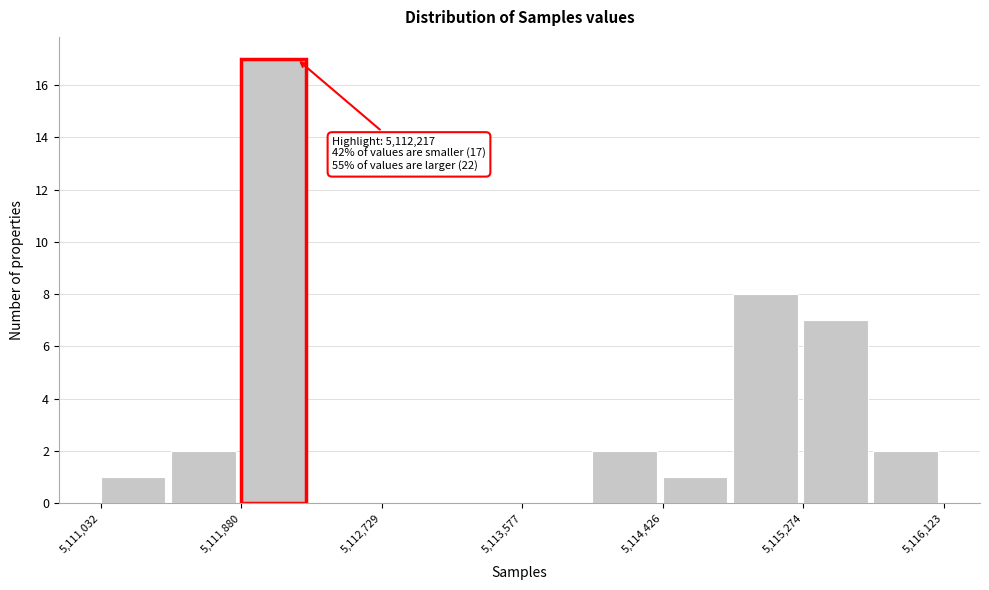

Which range on the x-axis has the tallest bar?

5111900 to 5112300